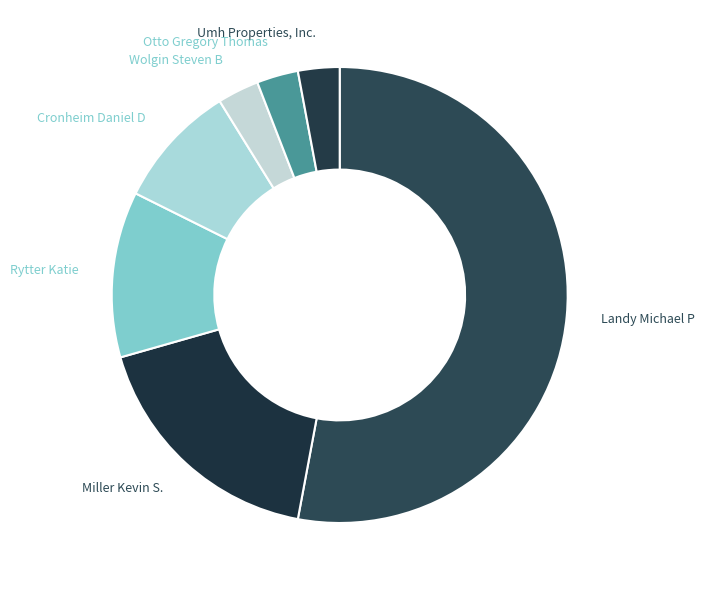

Approximately how many times larger is the value at Otto Gregory Thomas compared to Umh Properties, Inc.?

1.0